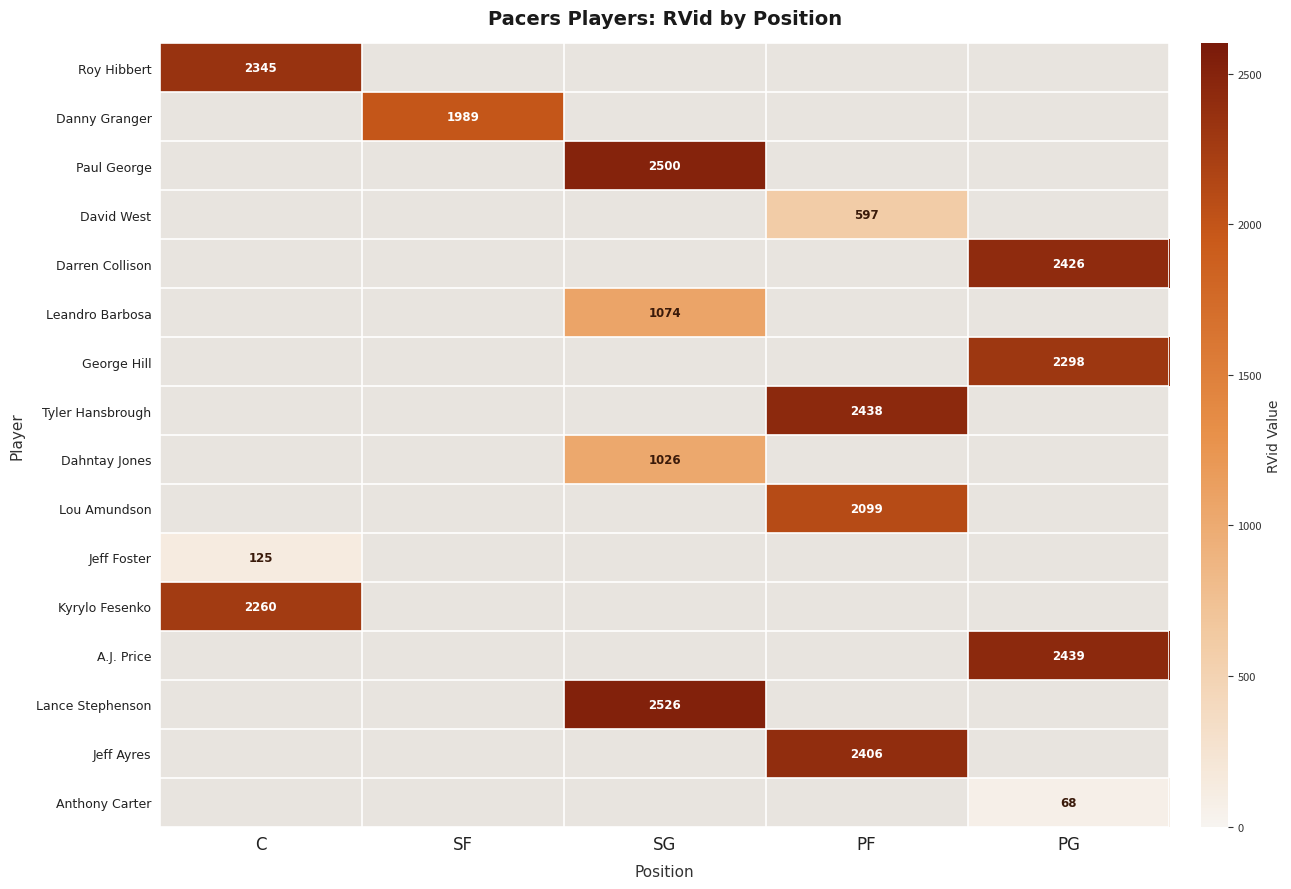

At how many categories does at least one series exceed 1153?

5